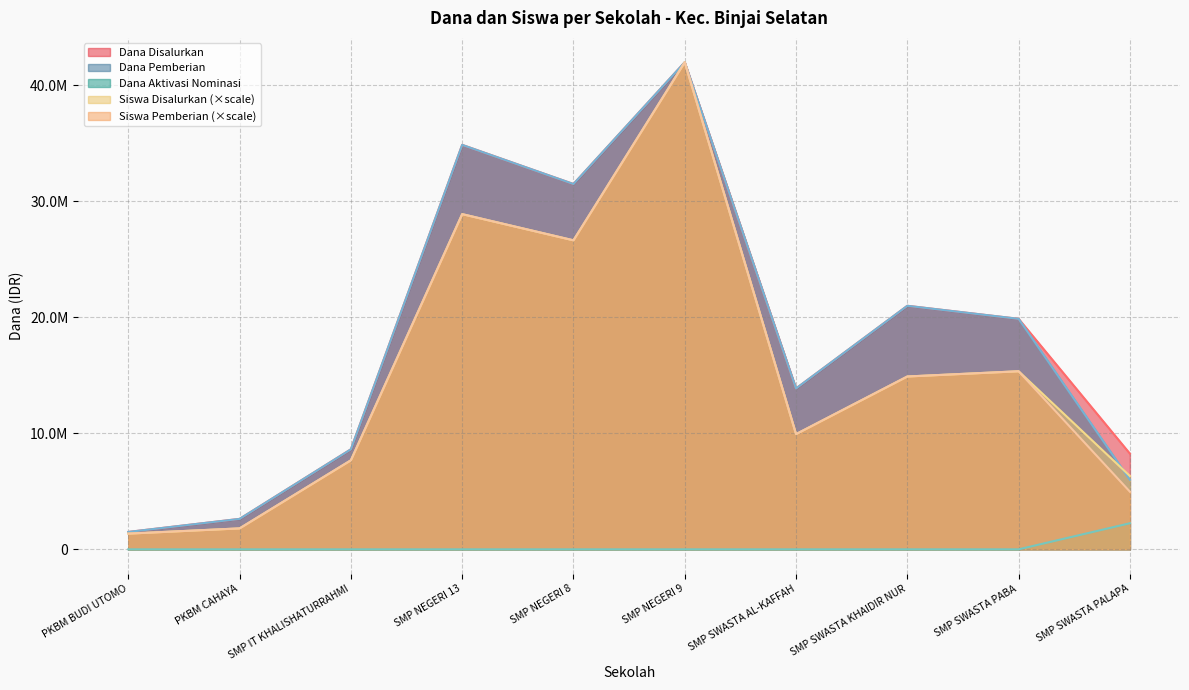

Where does the Siswa Pemberian series first go above 14903225?

SMP NEGERI 13